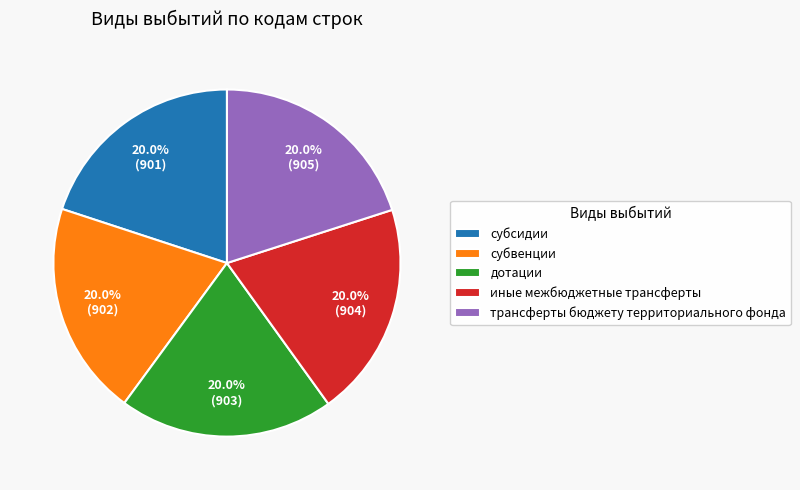

Combined, what portion of the pie is трансферты бюджету территориального фонда and субсидии?

40.0%